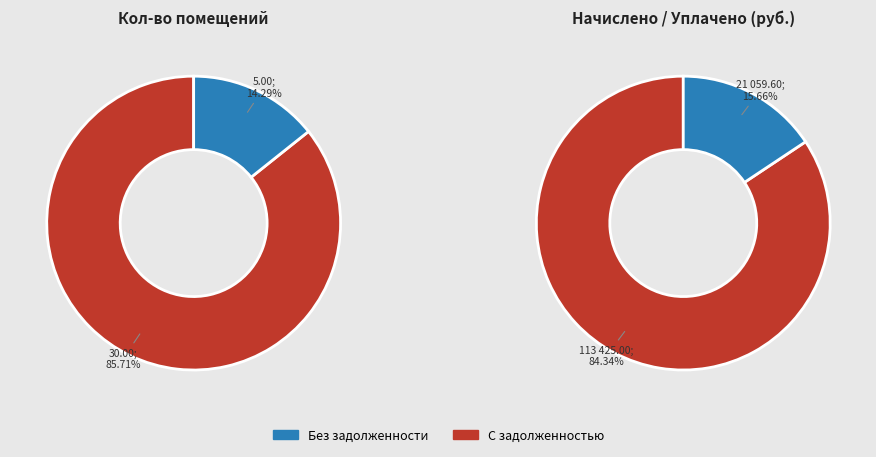

Is it true that 12 is 1% of the pie?

False